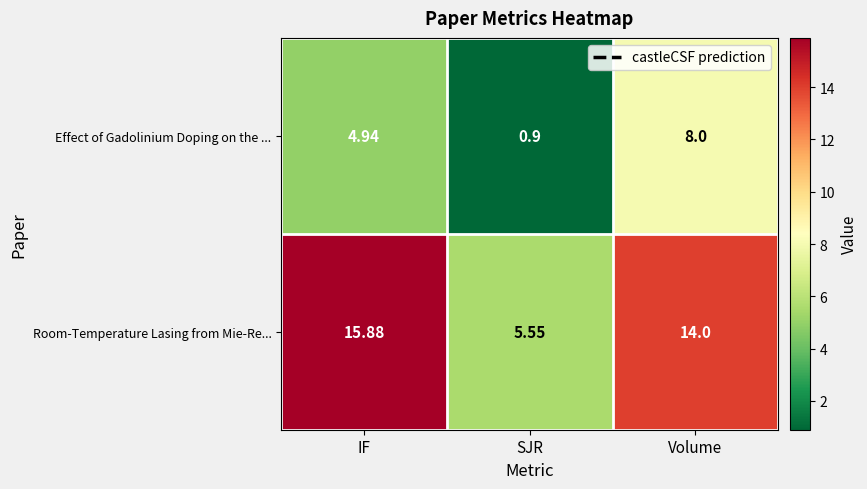

At which label does Effect of Gadolinium Doping on the ... first exceed 4?

IF